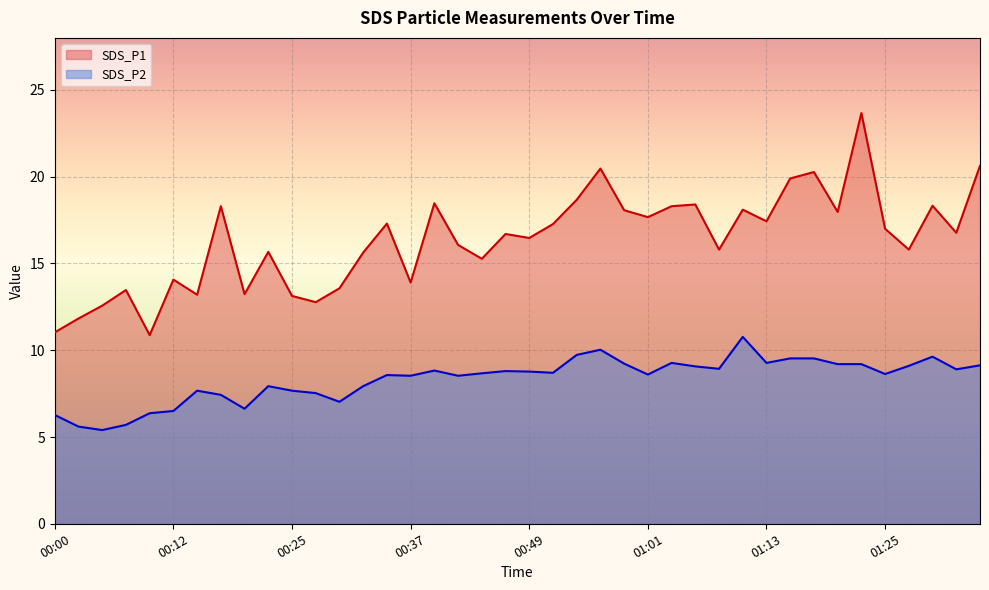

At which category does the chart reach its peak across all series?

01:23